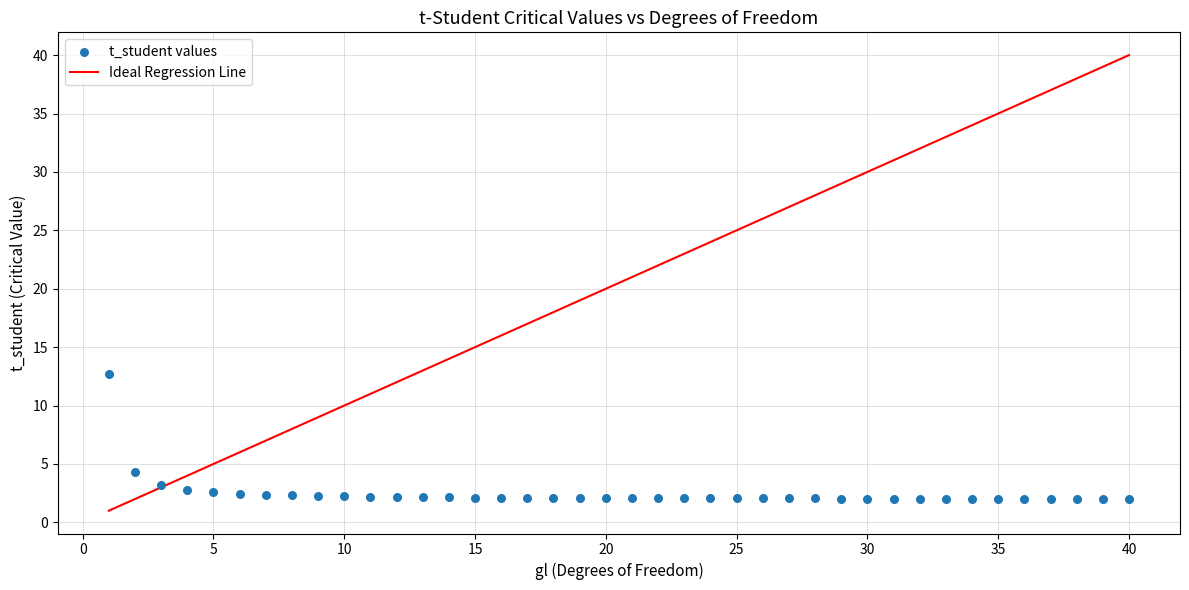

What is the range of X values (max minus min)?

39.0